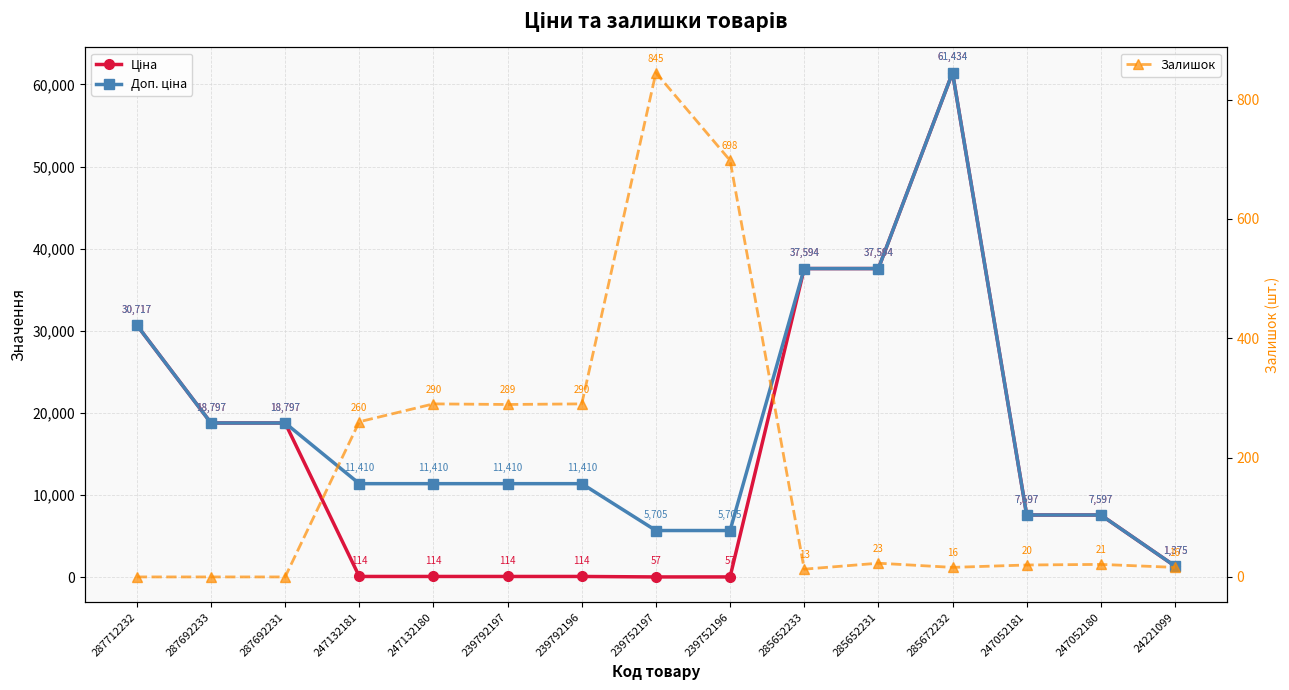

What are all the series names shown in the legend?

Ціна, Доп. ціна, Залишок